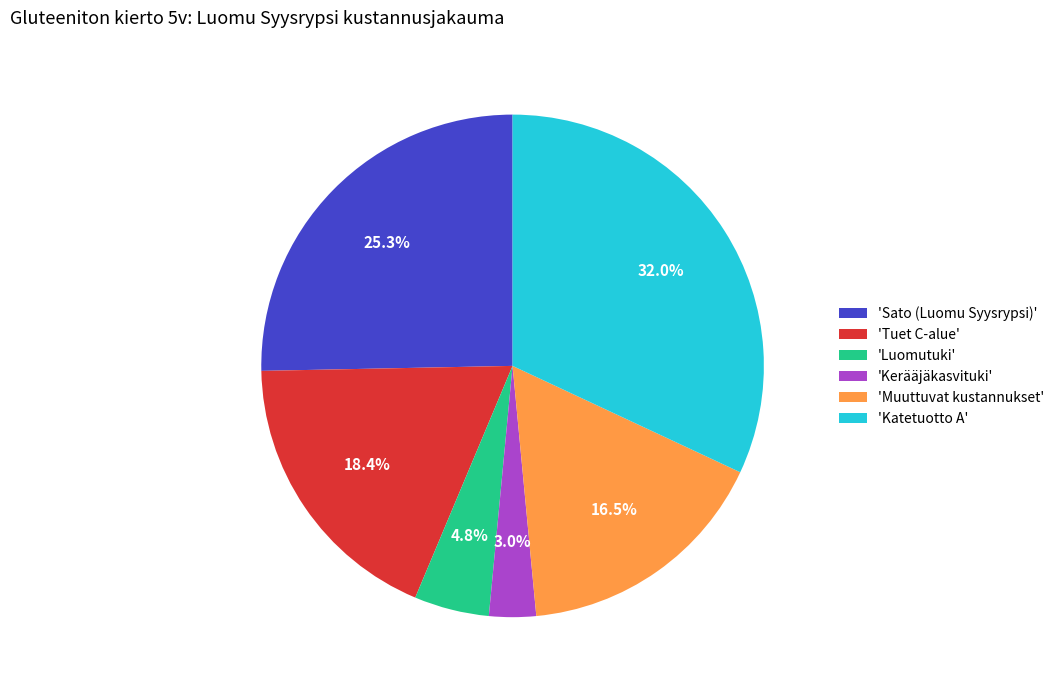

Between 'Muuttuvat kustannukset' and 'Kerääjäkasvituki', which is larger?

'Muuttuvat kustannukset'